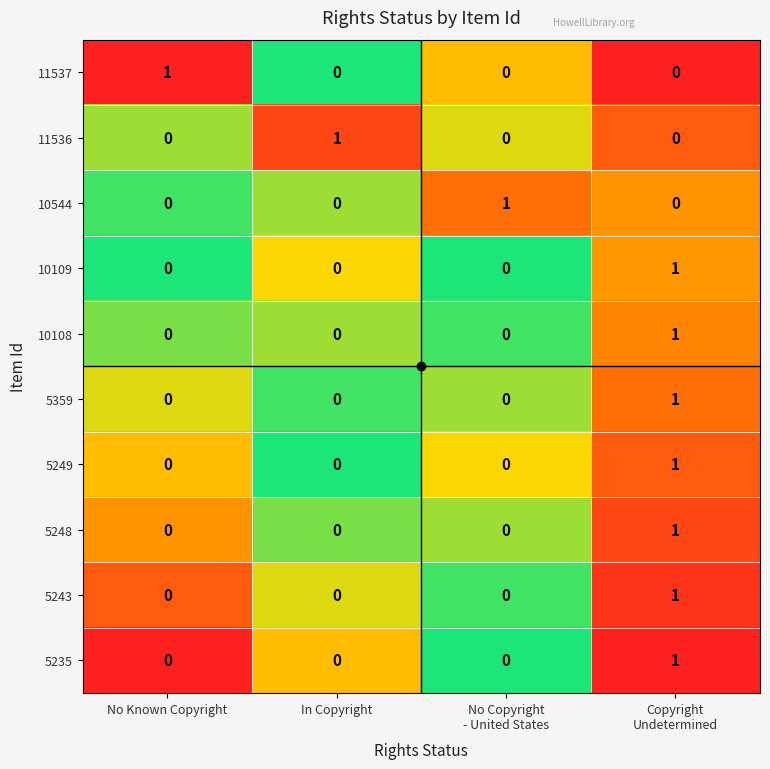

How many categories are shown in the chart?

4